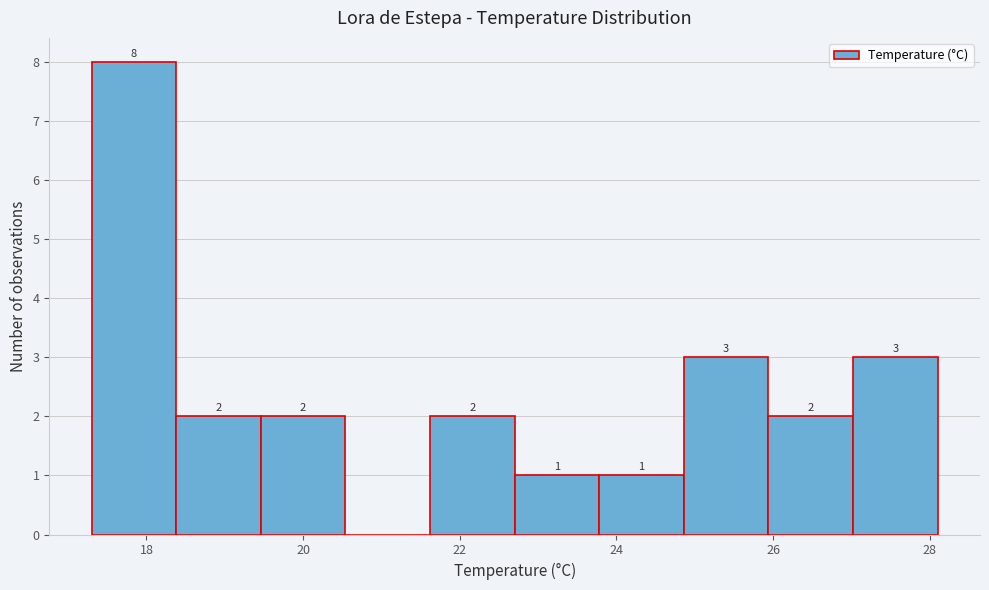

Which range on the x-axis has the tallest bar?

17.30 to 18.38